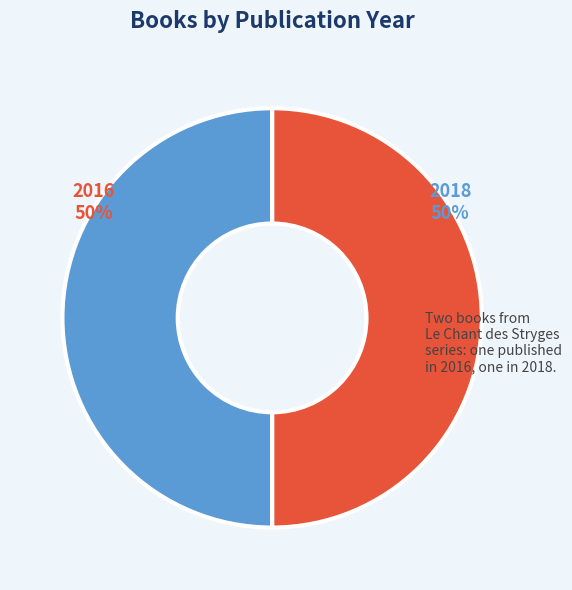

To the nearest percent, what is the combined percentage of 2016 and 2018?

100%